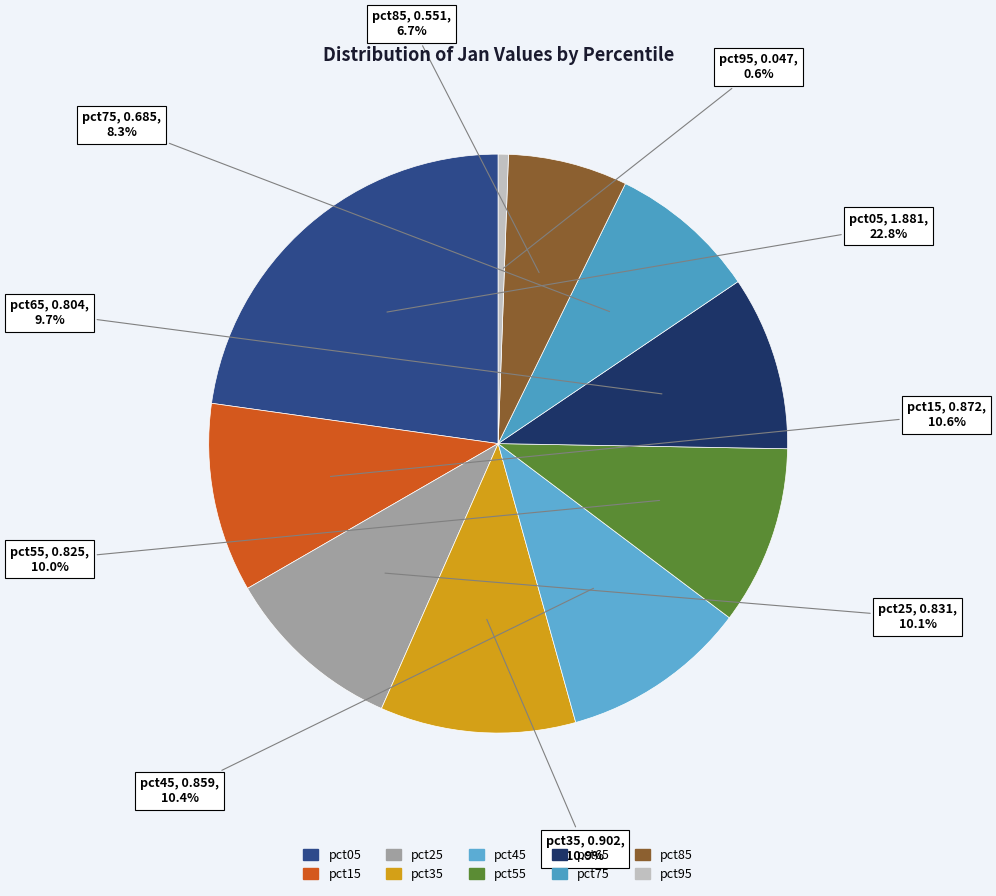

Is it true that pct75 is 8% of the pie?

True